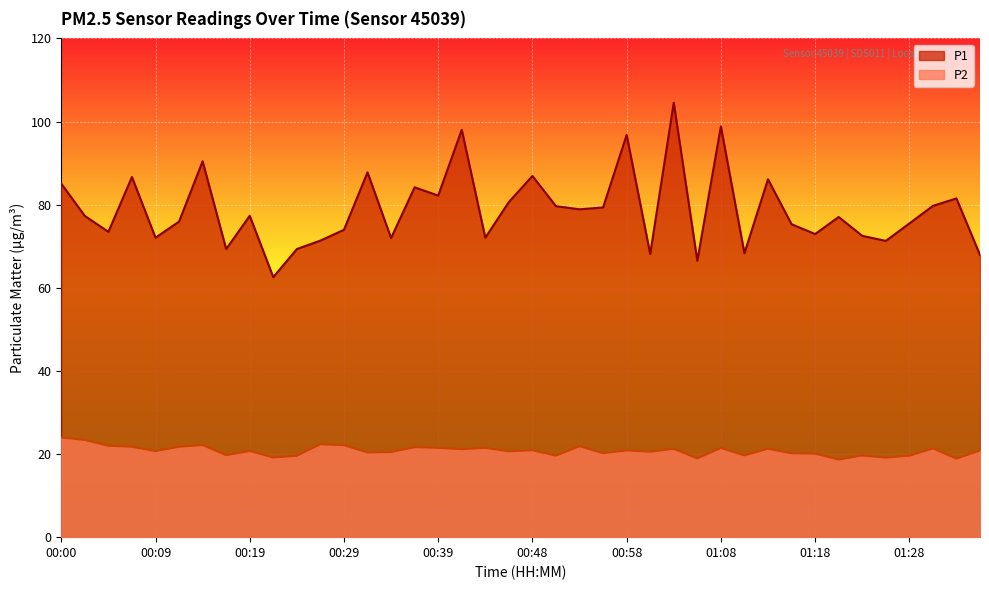

What value does the P1 series have at 01:13?

86.1